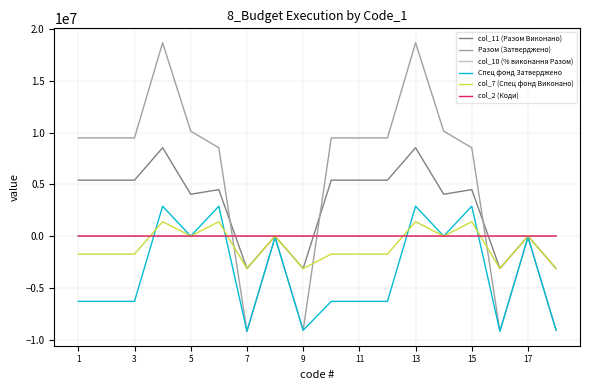

Which series has the largest total across all categories?

Разом (Затверджено)